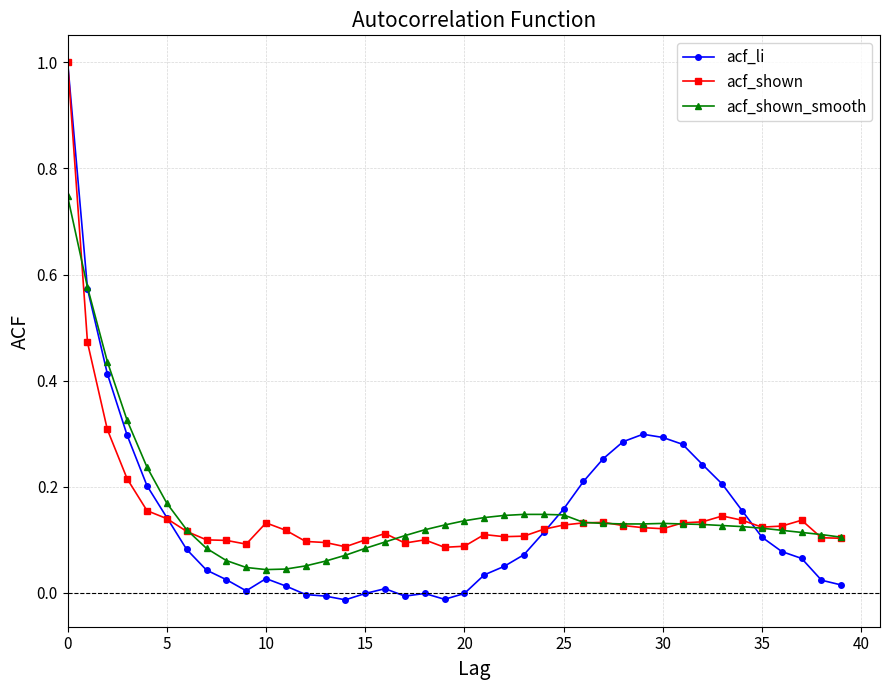

Which series has the largest range (max minus min)?

acf_li